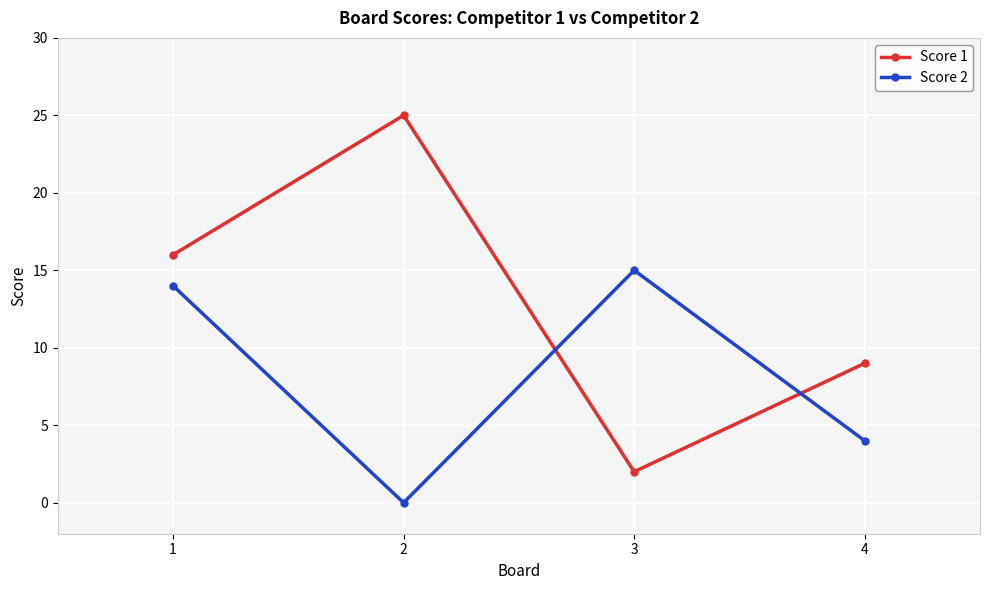

True or false: Score 2 has a value of 15 at 3.

True